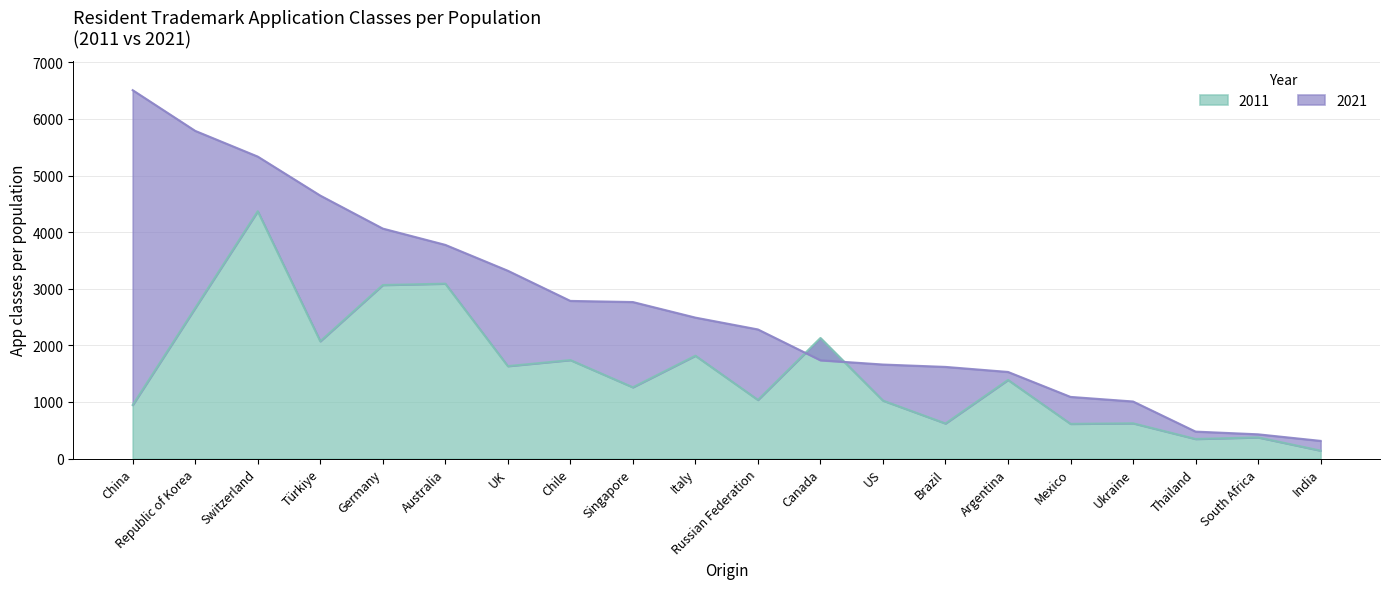

At which category is the sum across all series the highest?

Switzerland